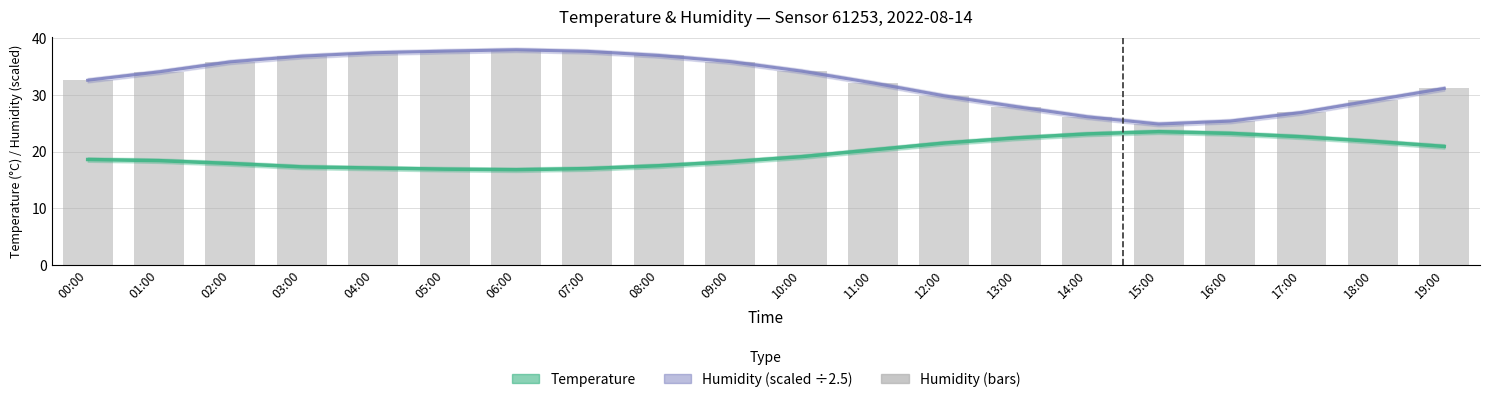

Is the value of Humidity at 02:00 greater than the value of Temperature at 02:00?

Yes